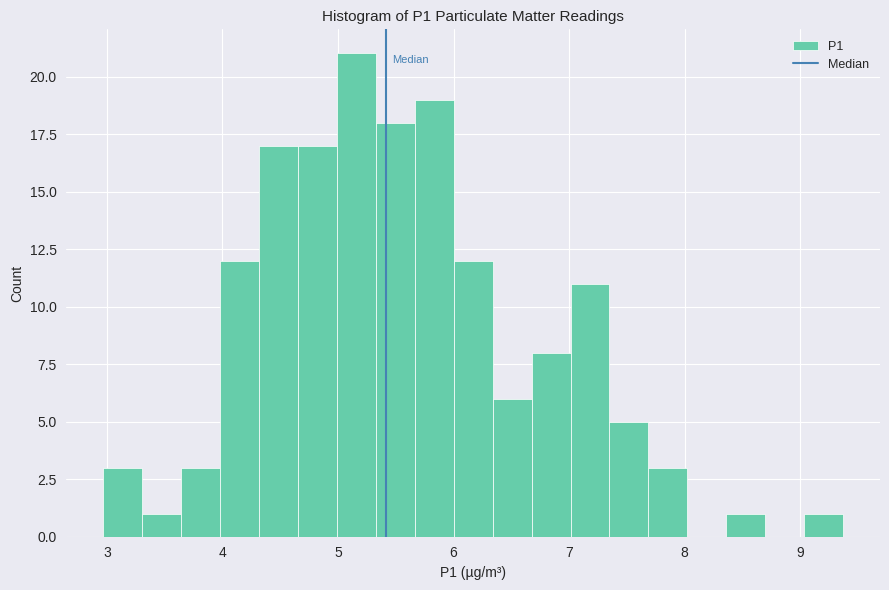

Around what value on the x-axis is the tallest bar? Give the approximate position of its centre, as read against the axis.

5.2